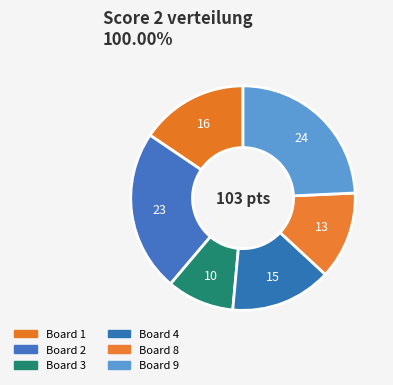

Count the number of slices in the pie.

6